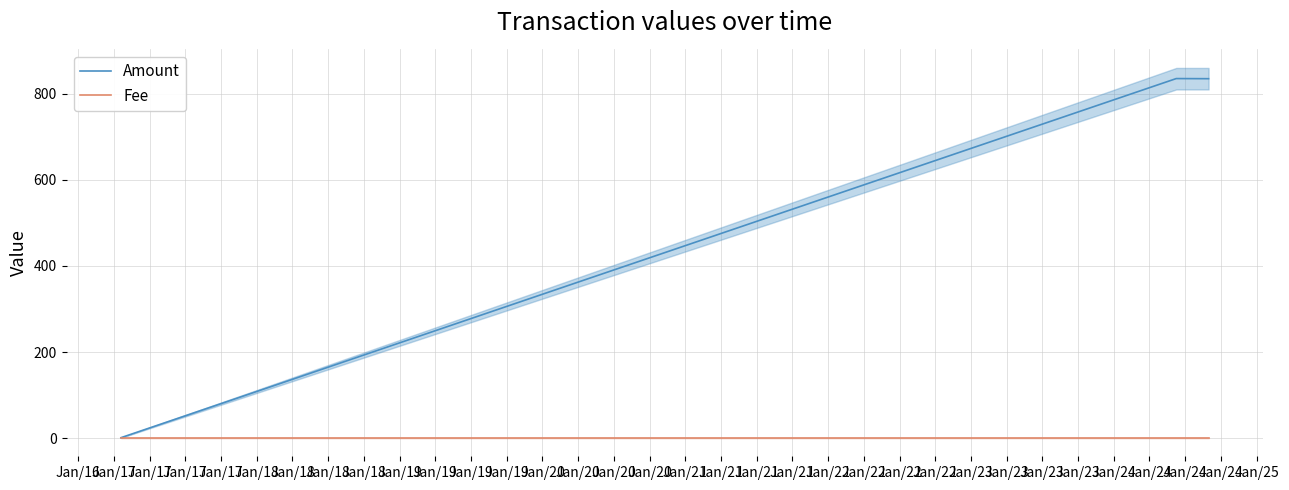

Which series changed the most between Jan/16 and Jan/17?

Amount